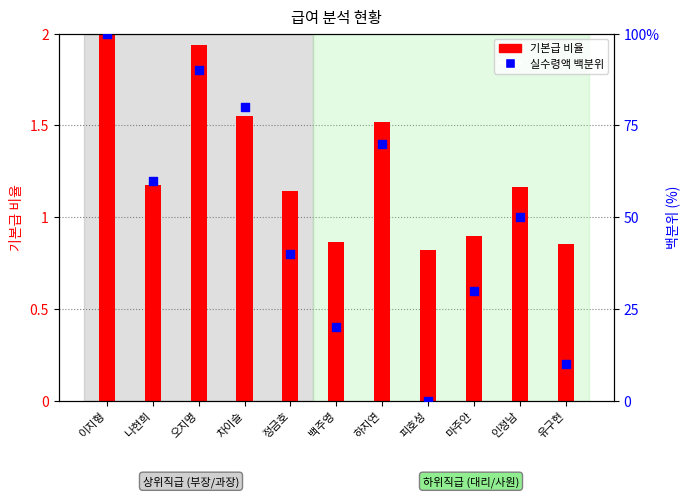

Which series has the largest total across all categories?

실수령액 백분위